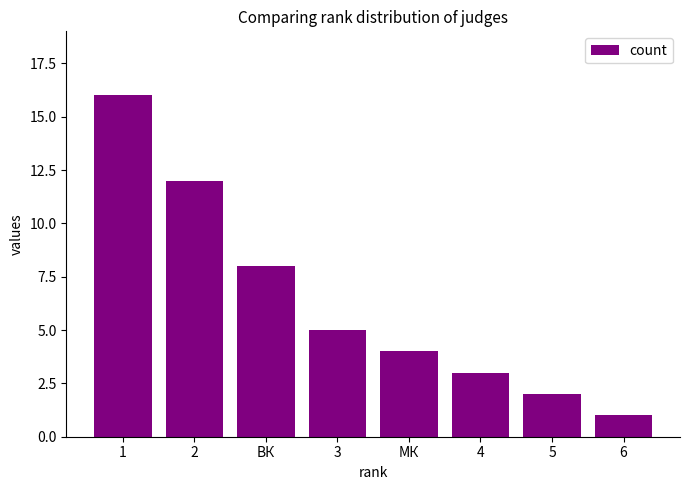

Reading right to left, extract all data points from this chart.

1	2	3	4	5	8	12	16